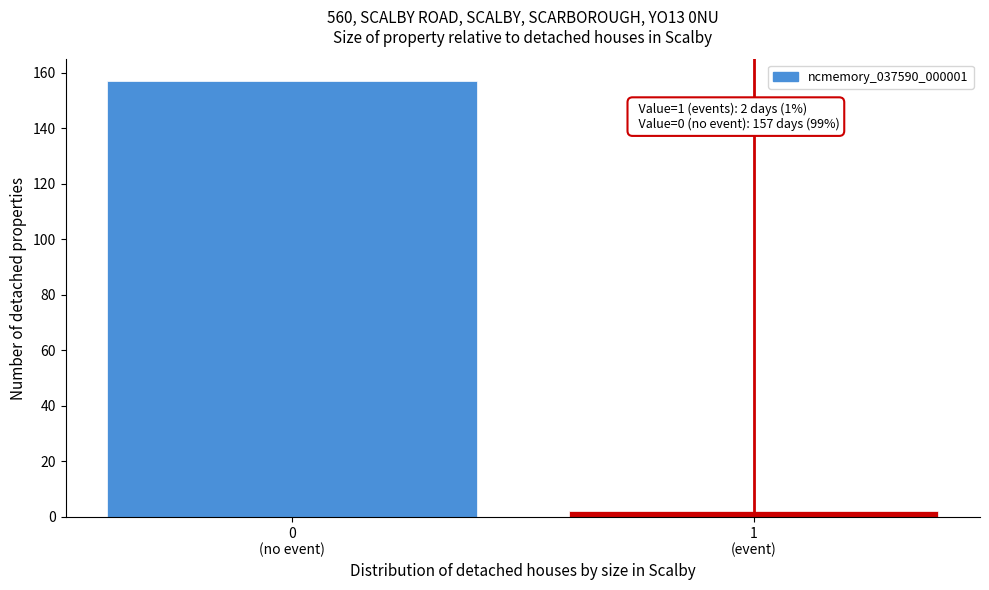

Reading right to left, list all the values displayed in this chart.

2	157